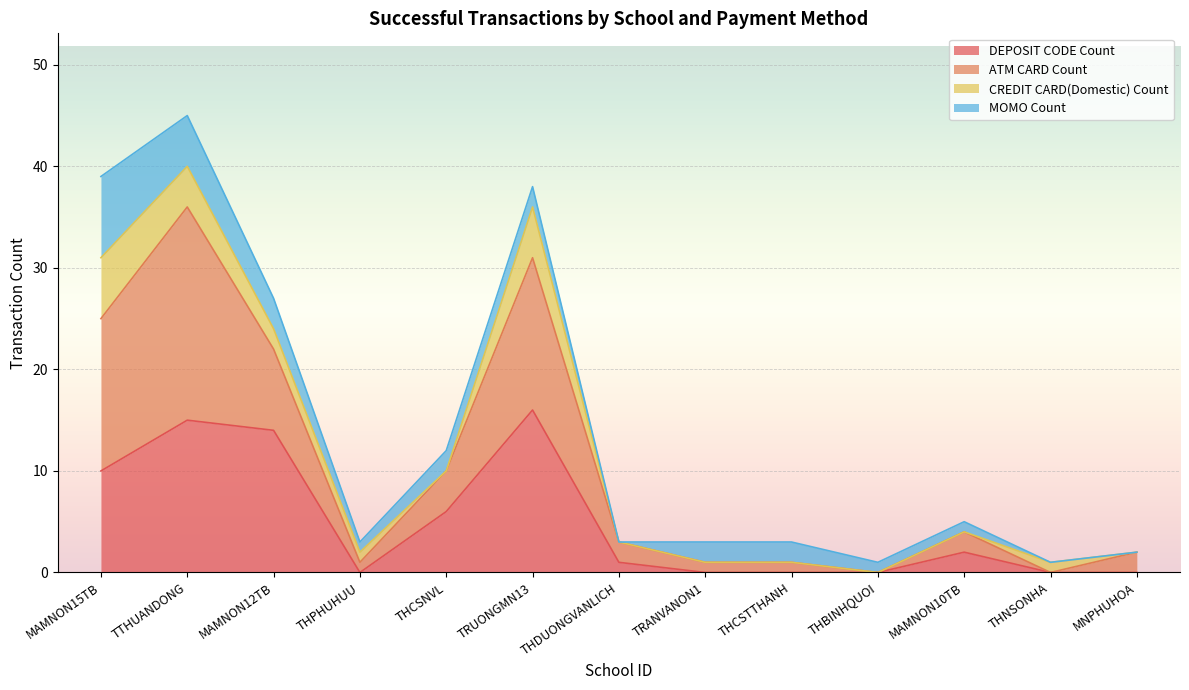

How many lines are shown in the chart?

4